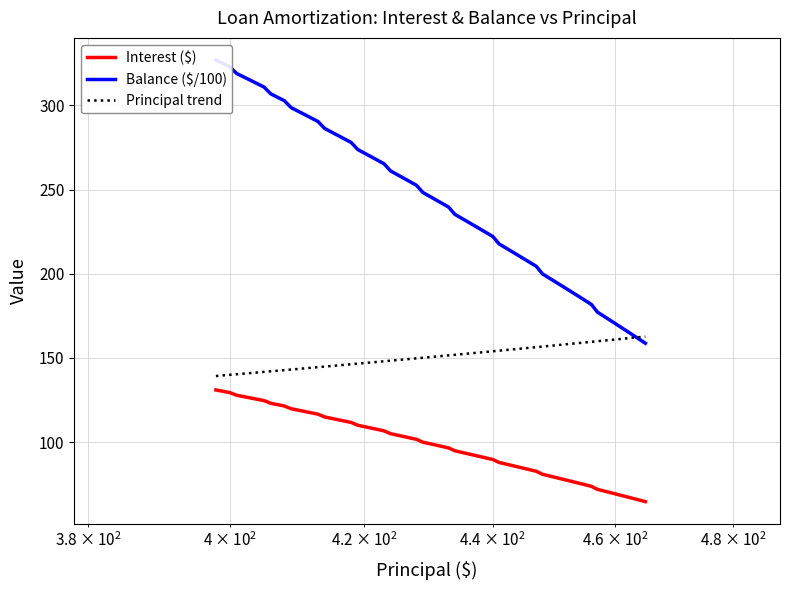

How many values in the Principal trend series exceed 150?

21